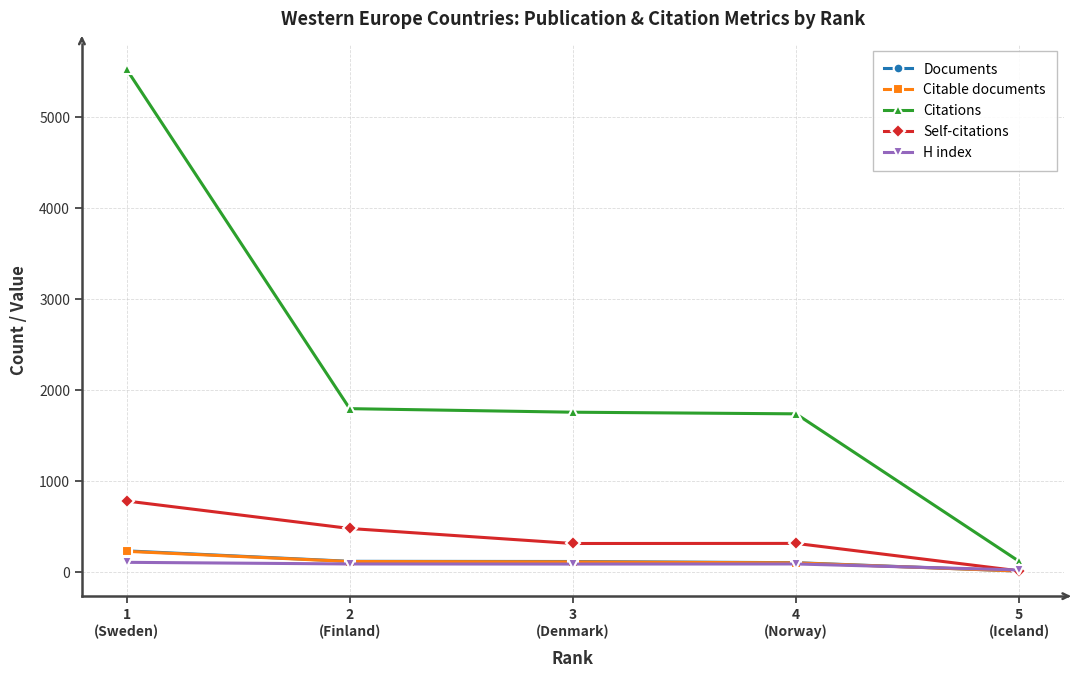

What is the sum of all Documents values?

571